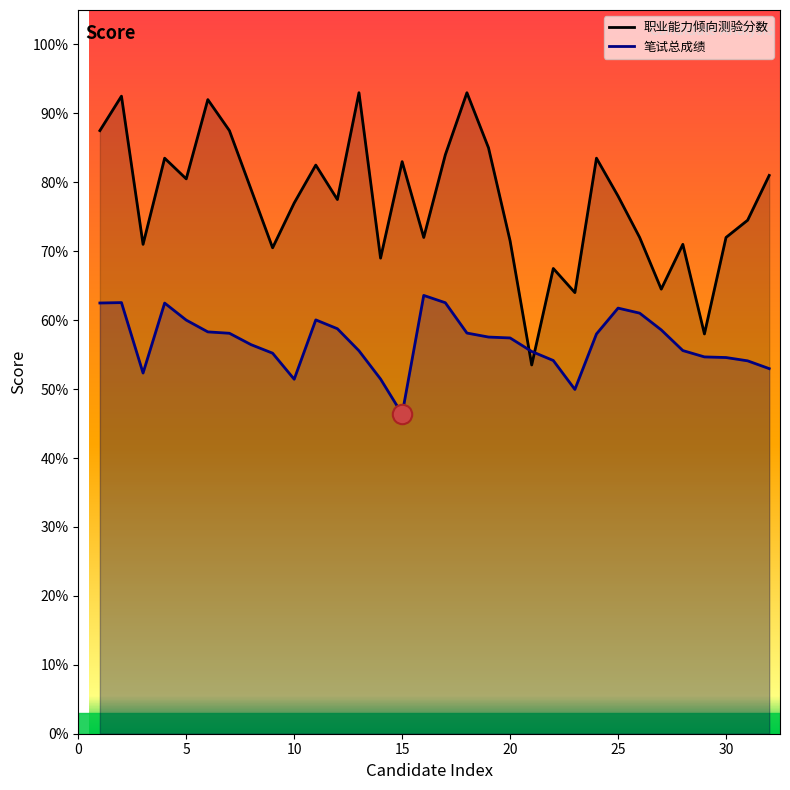

What is the total value across all series at 15?

129.4